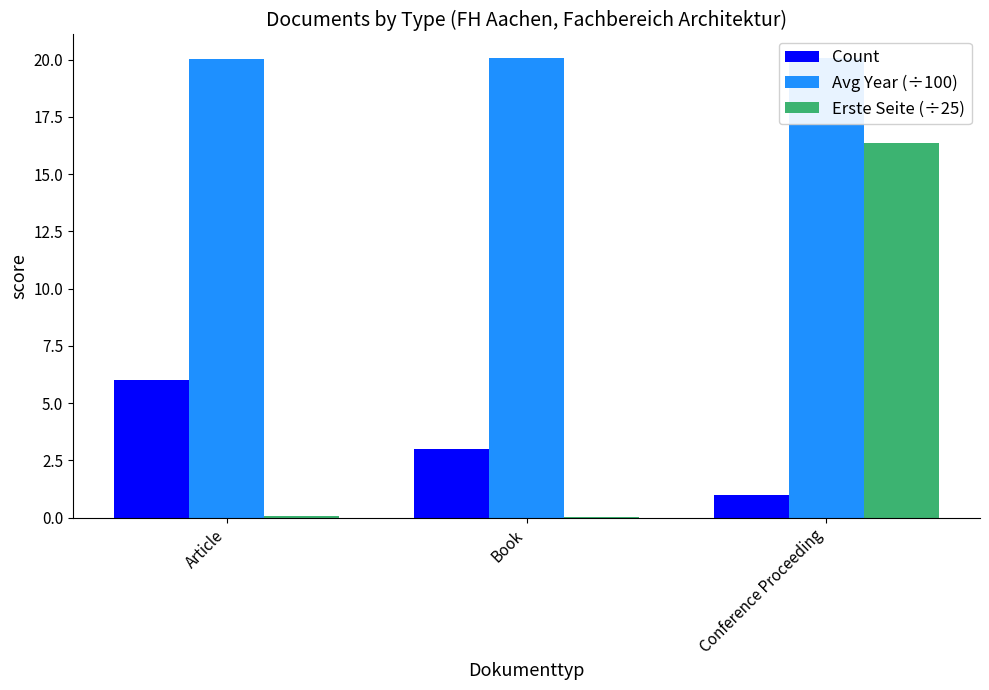

At Article, list the series in order from largest to smallest.

Avg Year (÷100), Count, Erste Seite (÷25)